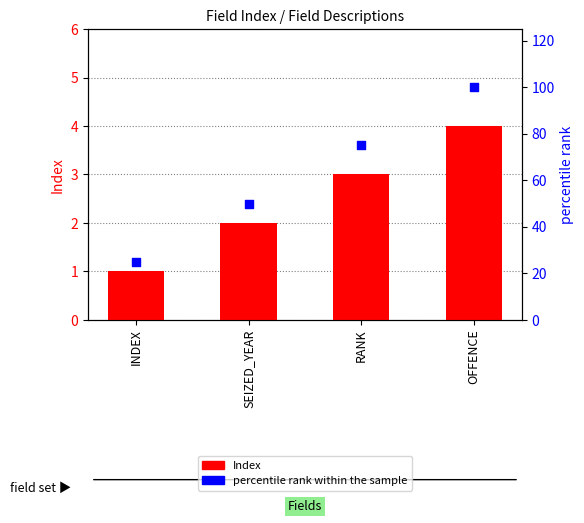

Is the value of Index at SEIZED_YEAR greater than the value of percentile rank within the sample at RANK?

No